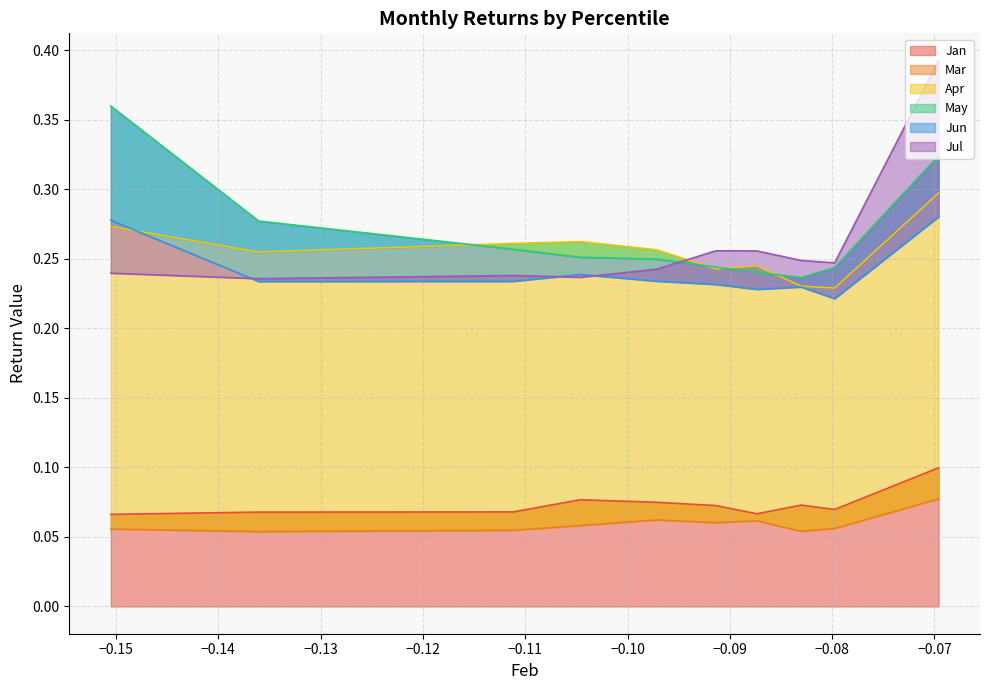

What are all the series names shown in the legend?

Jan, Mar, Apr, May, Jun, Jul